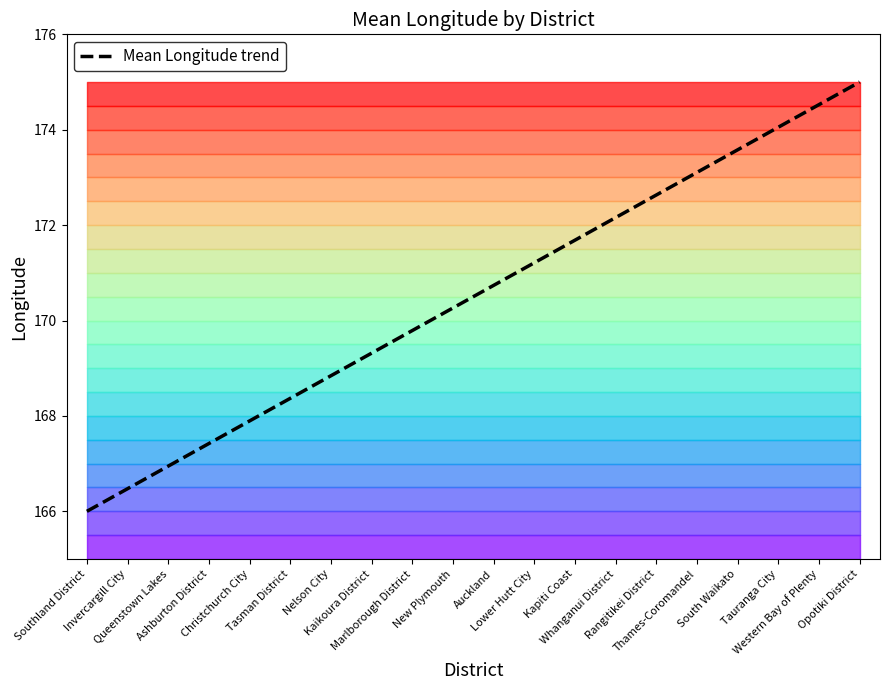

Where does the data first go above 170?

New Plymouth